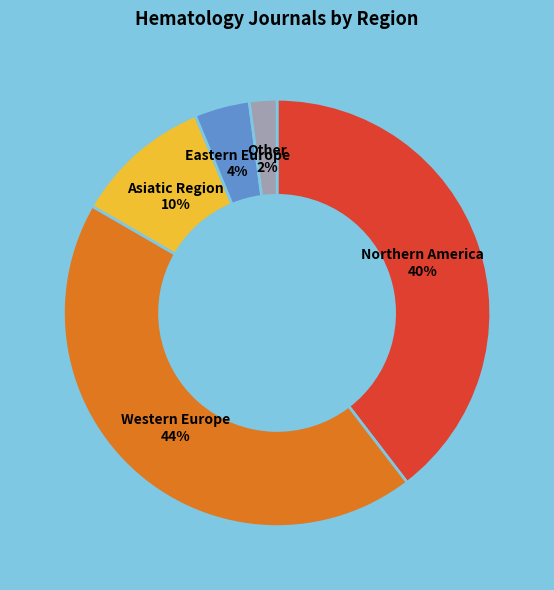

To the nearest percent, what is the difference between the largest and smallest slice percentages?

42%